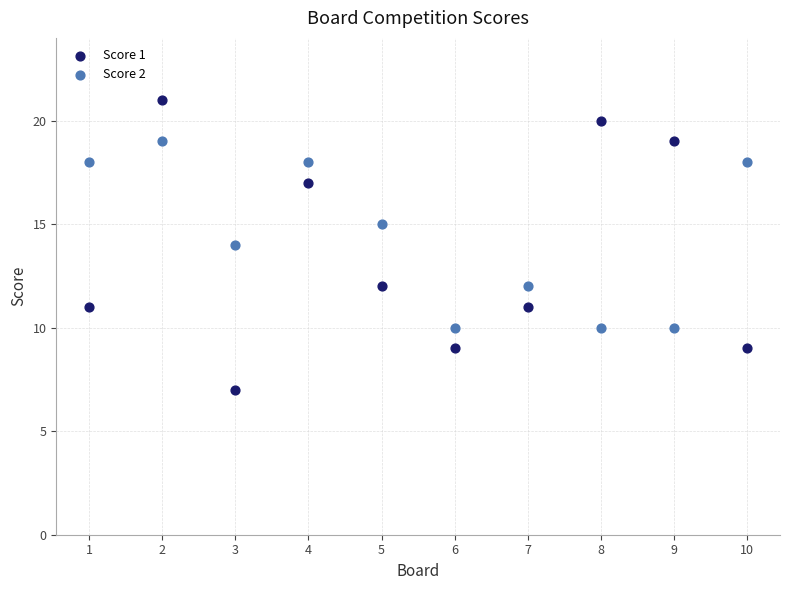

Which series has the largest Y range (max minus min)?

Score 1